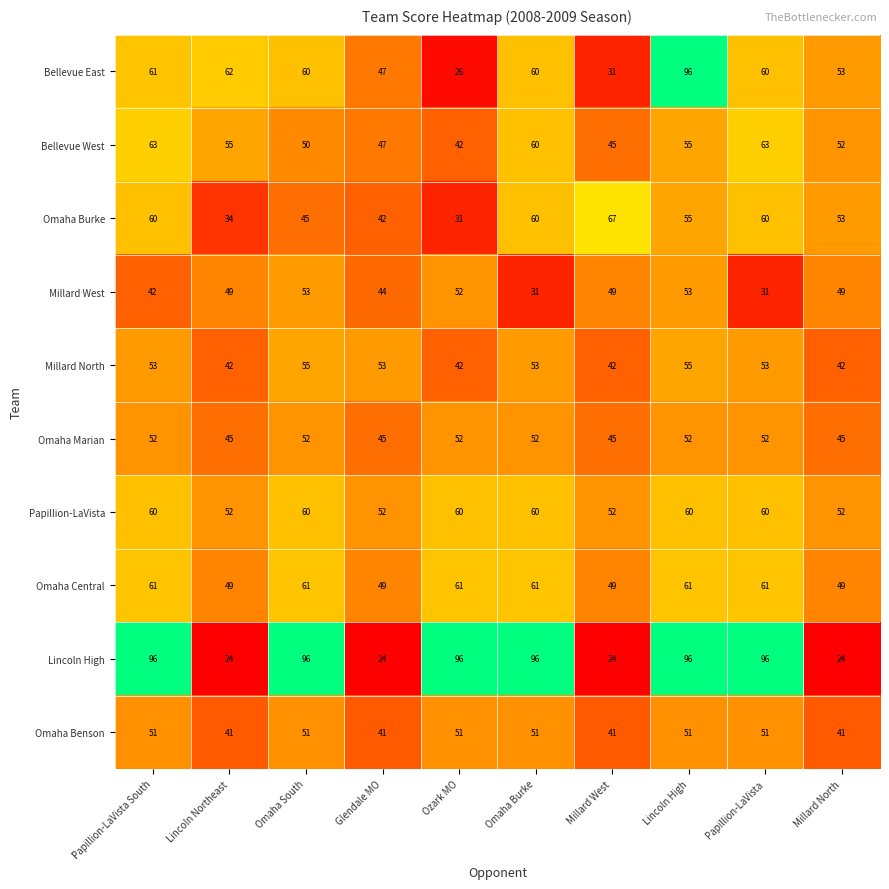

What is the sum of all Bellevue West values?

532